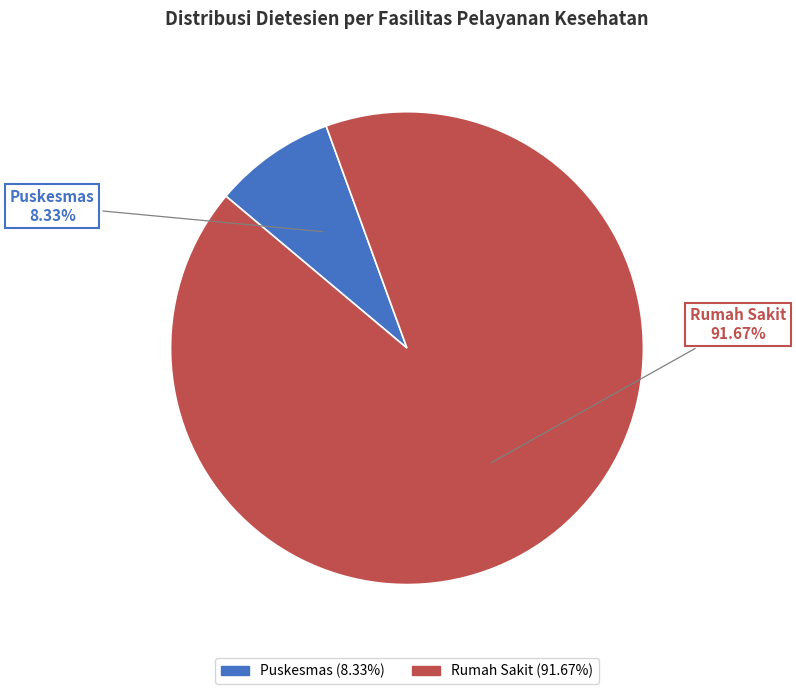

How much of the chart is everything except Rumah Sakit?

8.3%